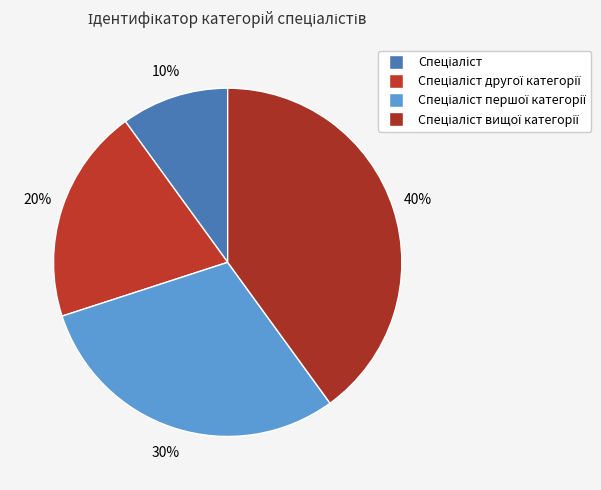

How many segments does this pie chart have?

4